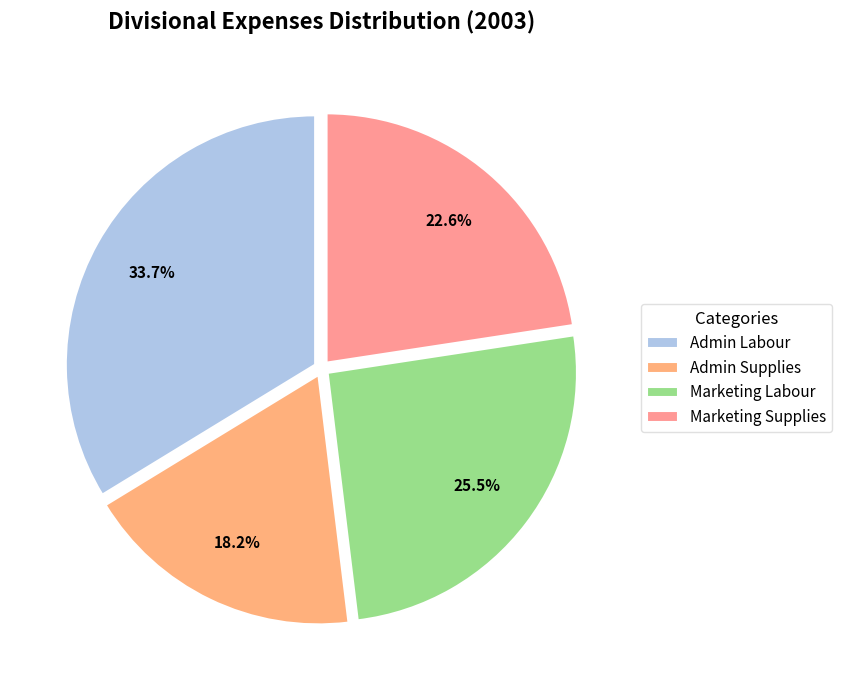

To the nearest percent, what is the difference between the largest and smallest slice percentages?

16%